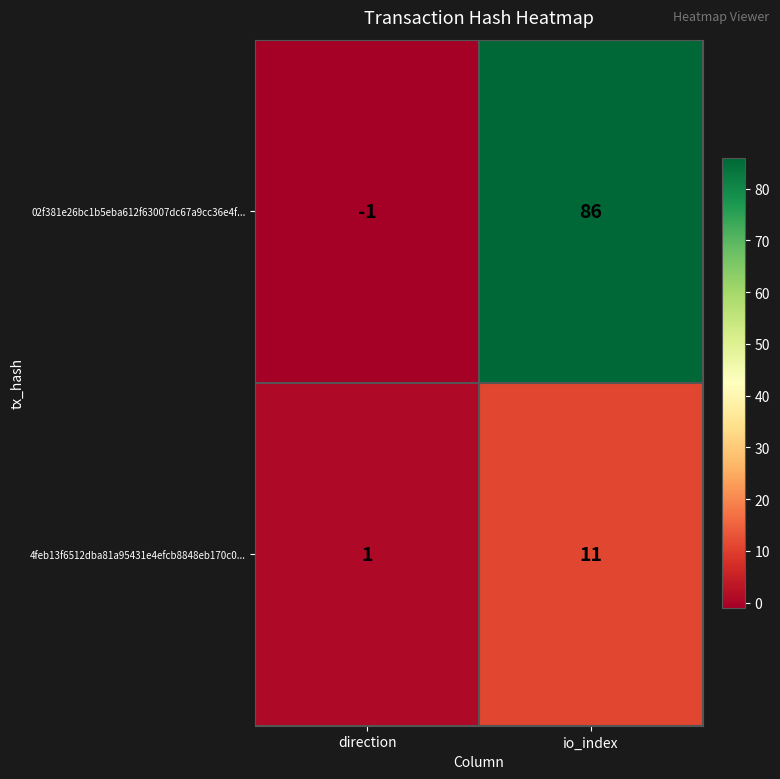

Reading left to right, what are all the values shown in this chart?

02f381e26bc1b5eba612f63007dc67a9cc36e4f...: -1	86
4feb13f6512dba81a95431e4efcb8848eb170c0...: 1	11